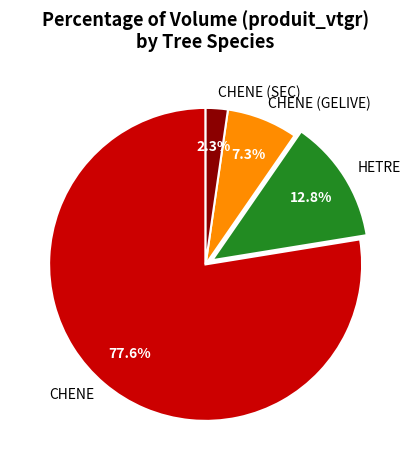

Which slice is the smallest?

CHENE (SEC)